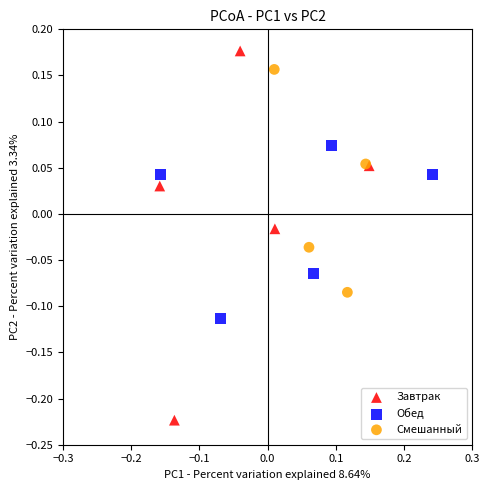

Which series reaches the minimum Y coordinate?

Завтрак